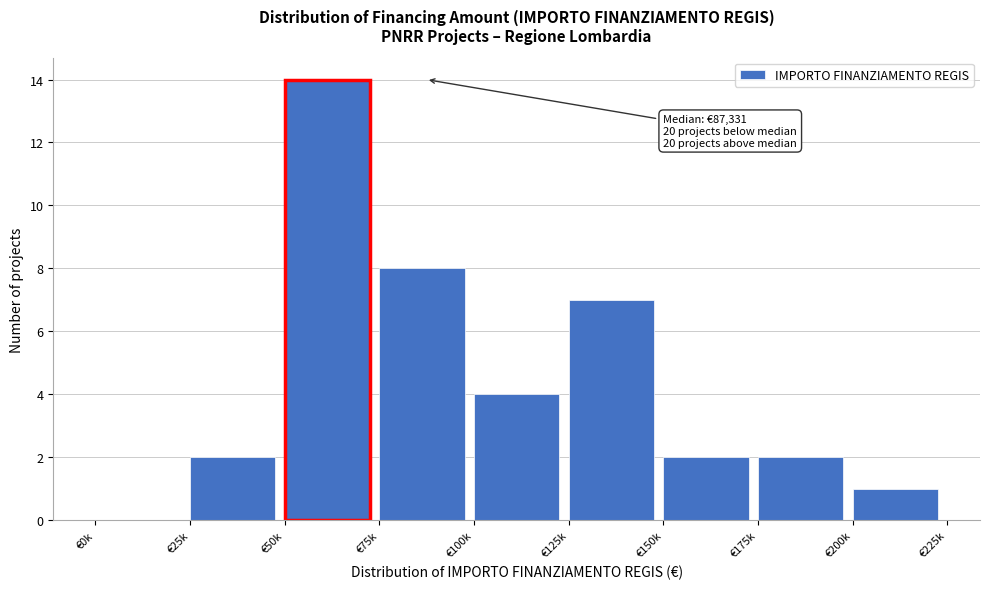

Reading left to right, list all the values displayed in this chart.

€0k=0	€25k=2	€50k=14	€75k=8	€100k=4	€125k=7	€150k=2	€175k=2	€200k=1